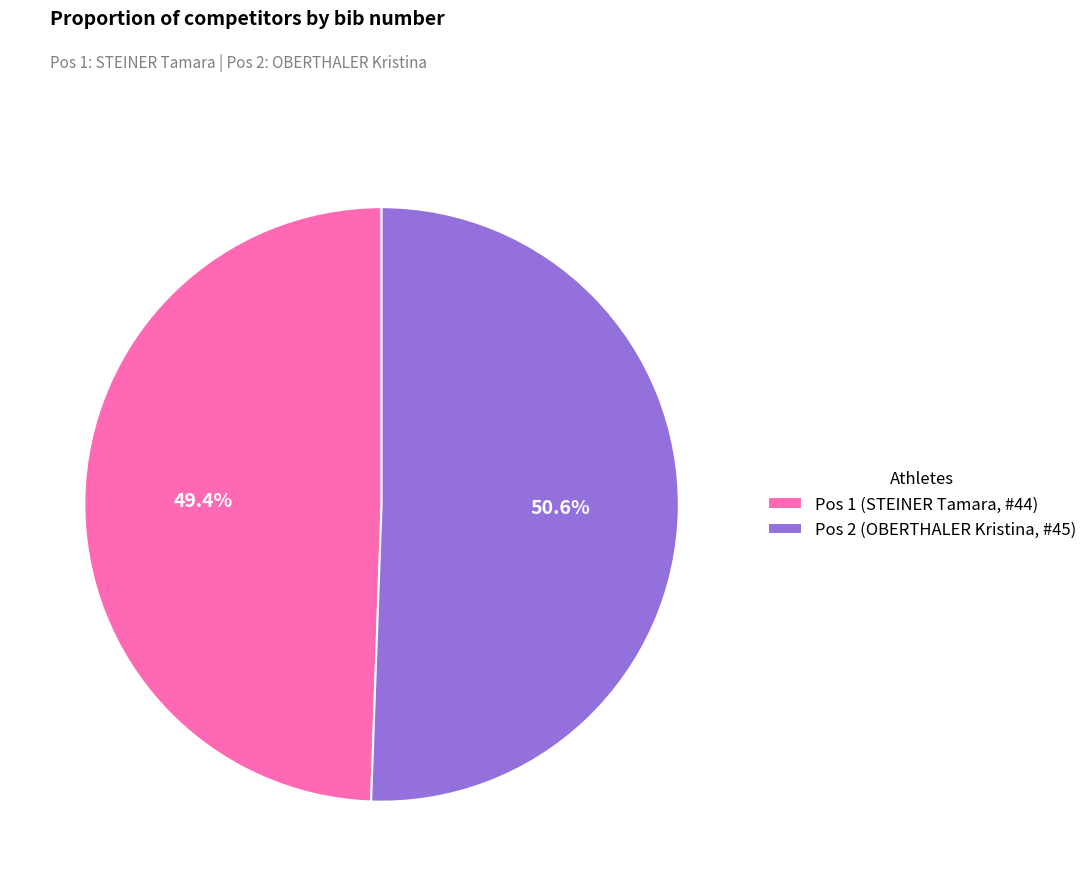

What is the smallest slice in the pie chart?

Pos 1 (STEINER Tamara, #44)